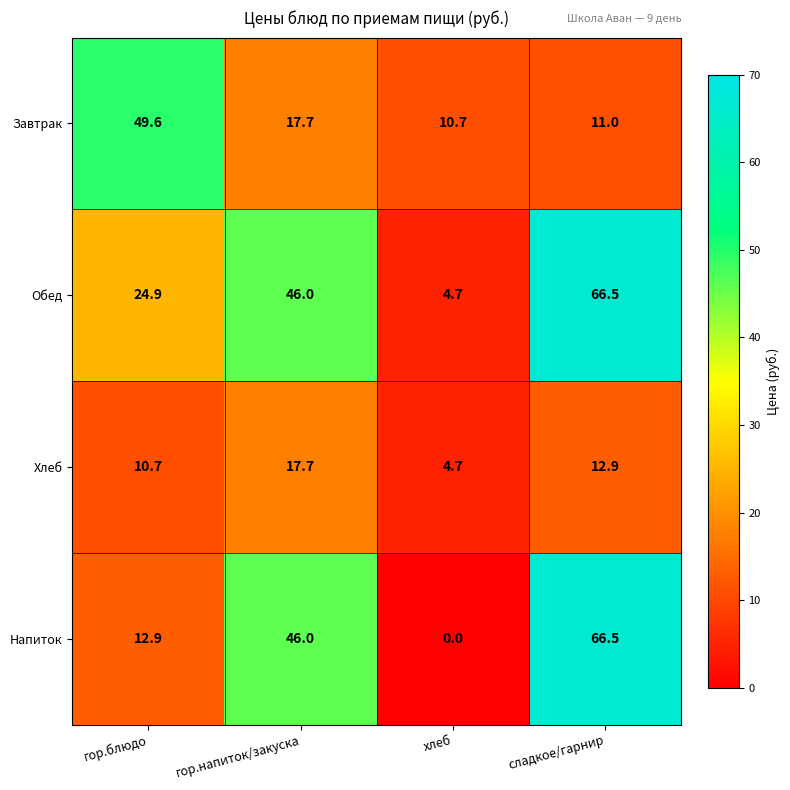

Reading right to left, transcribe all the data shown in this chart.

Завтрак: сладкое/гарнир=11.0	хлеб=10.7	гор.напиток/закуска=17.7	гор.блюдо=49.6
Обед: сладкое/гарнир=66.5	хлеб=4.7	гор.напиток/закуска=46.0	гор.блюдо=24.9
Хлеб: сладкое/гарнир=12.9	хлеб=4.7	гор.напиток/закуска=17.7	гор.блюдо=10.7
Напиток: сладкое/гарнир=66.5	хлеб=0.0	гор.напиток/закуска=46.0	гор.блюдо=12.9